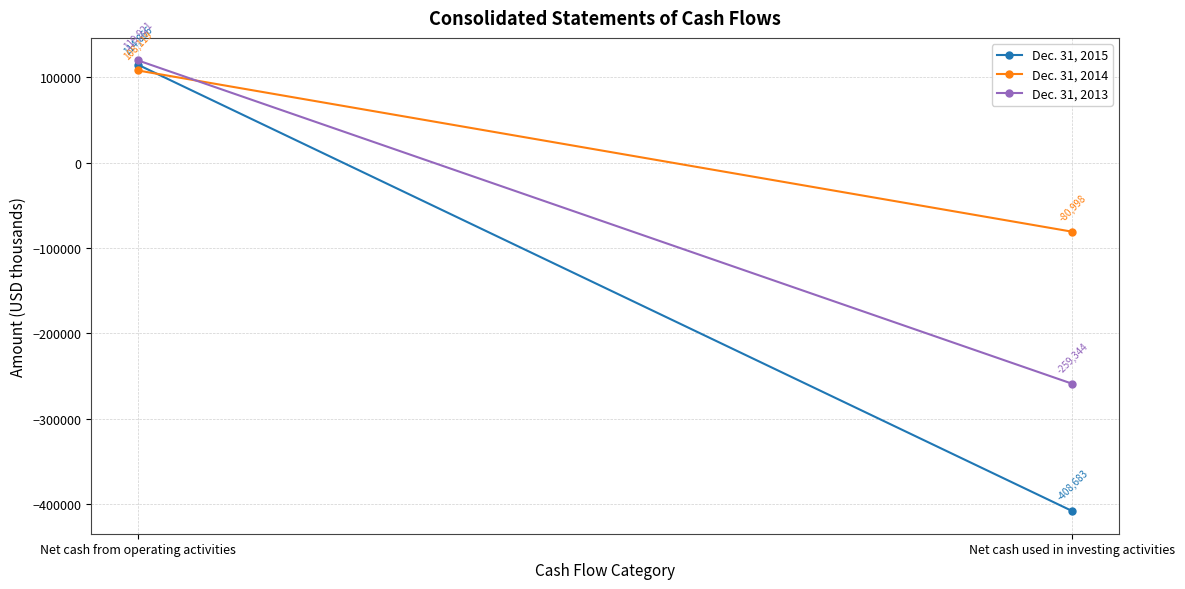

Which has a higher value, Net cash from operating activities or Net cash used in investing activities?

Net cash from operating activities